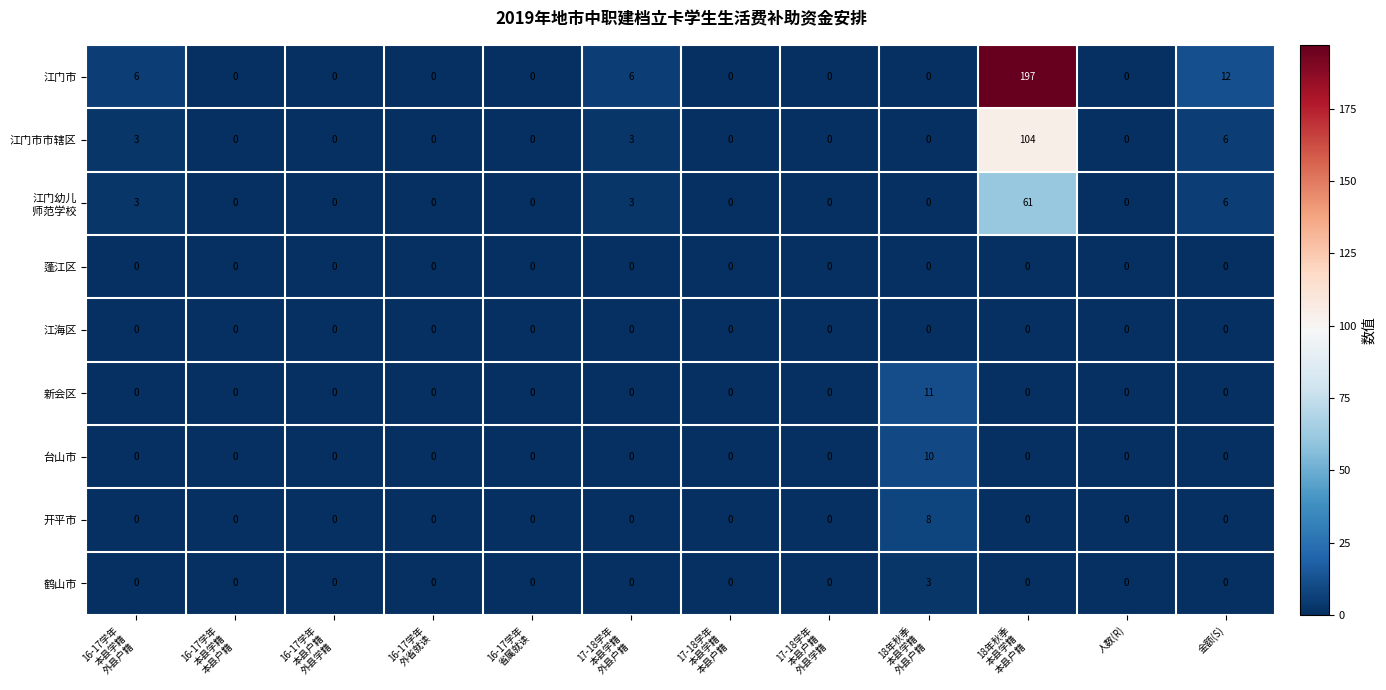

At which category is the sum across all series the highest?

18年秋季
本县学籍
本县户籍